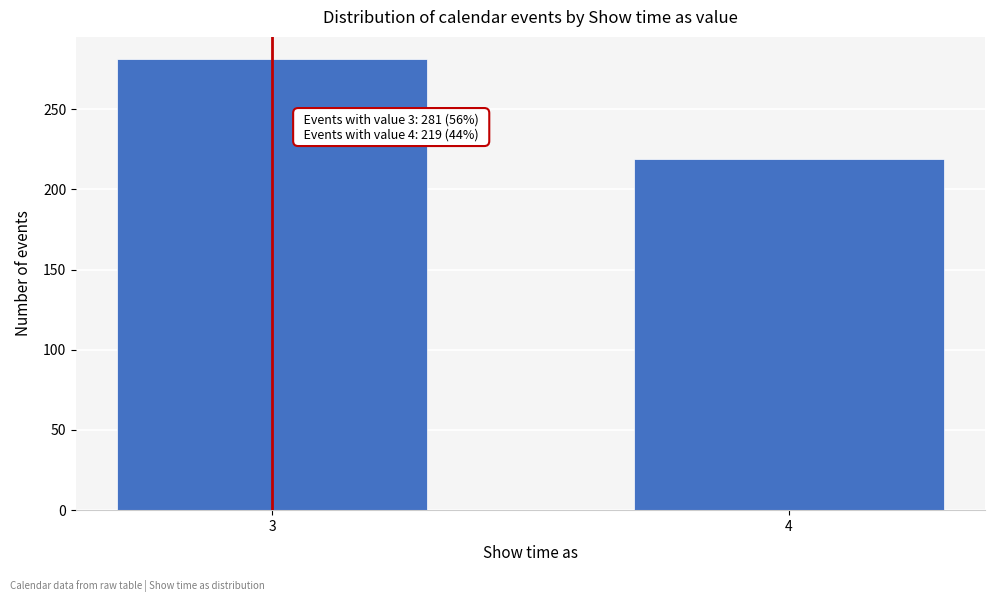

Reading left to right, transcribe all the data shown in this chart.

3=281	4=219